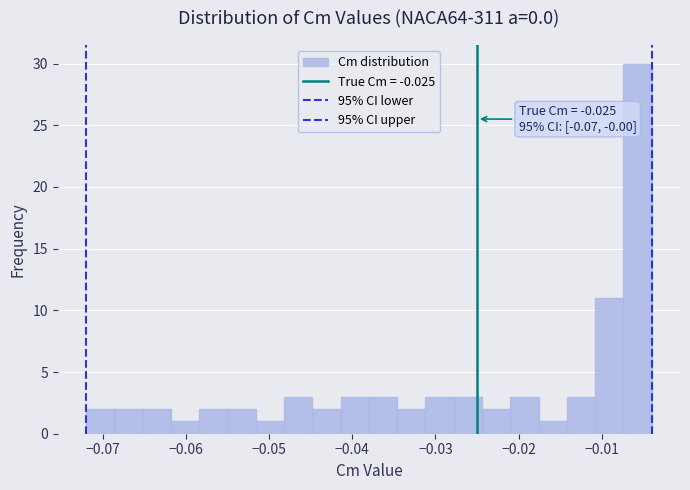

Around what value on the x-axis is the tallest bar? Give the approximate position of its centre, as read against the axis.

-0.006